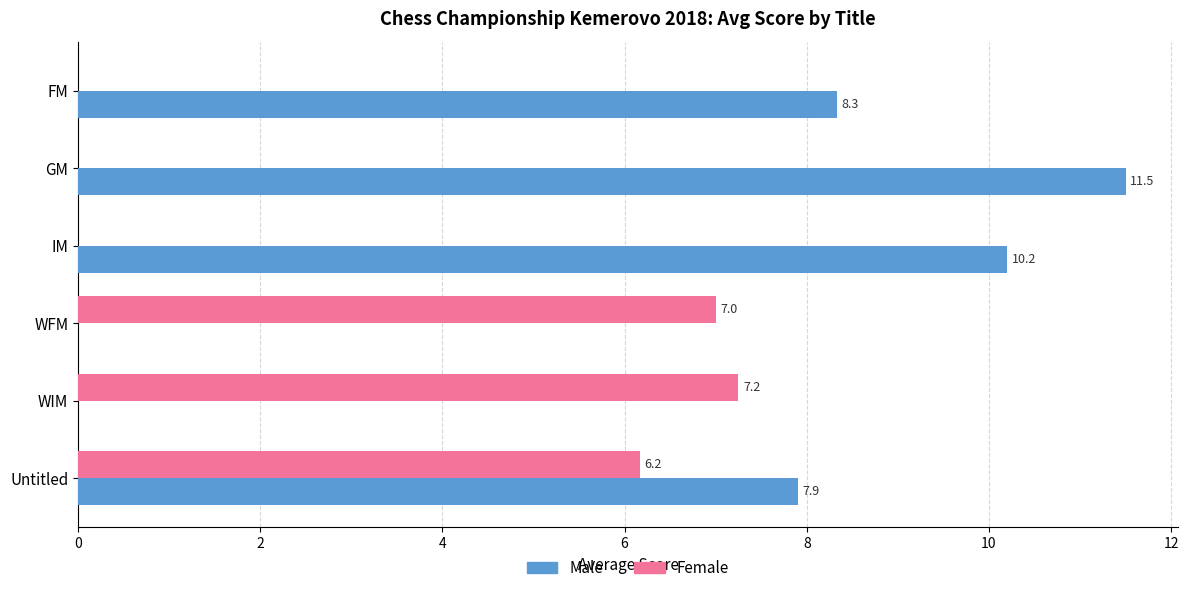

Which series changed the most between FM and WIM?

Male